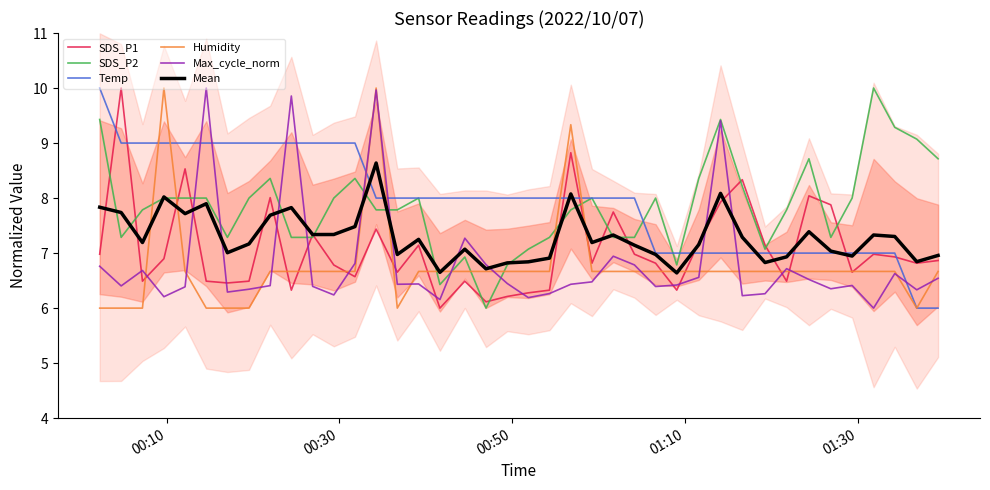

True or false: Humidity and SDS_P2 intersect in this chart.

True